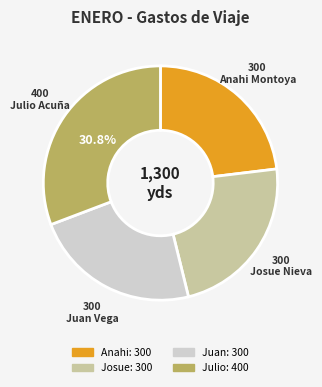

Does any single category account for the majority?

No